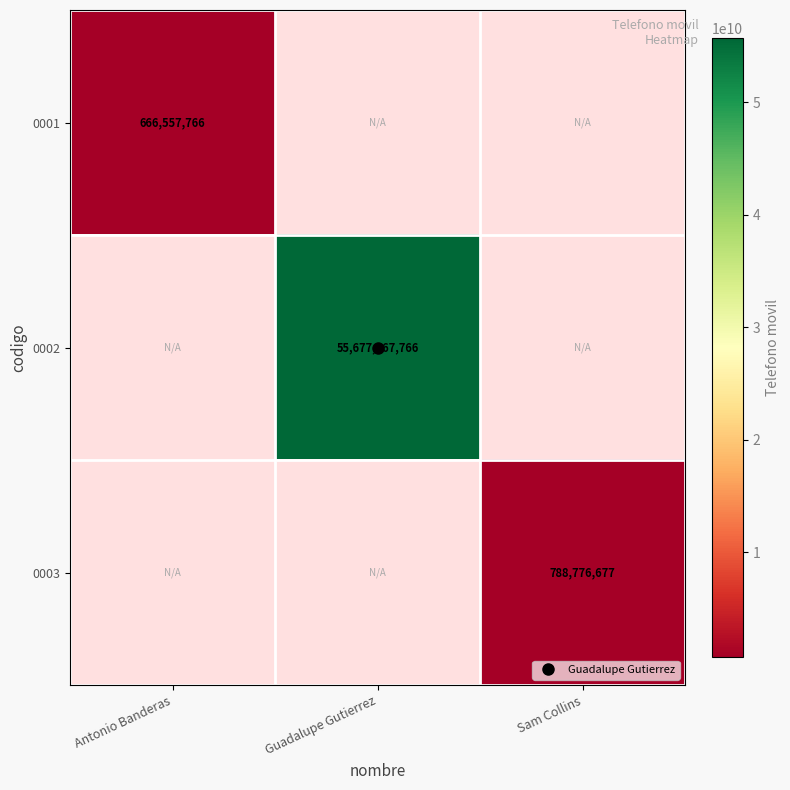

Which category has the lowest value in the 0001 series?

Antonio Banderas